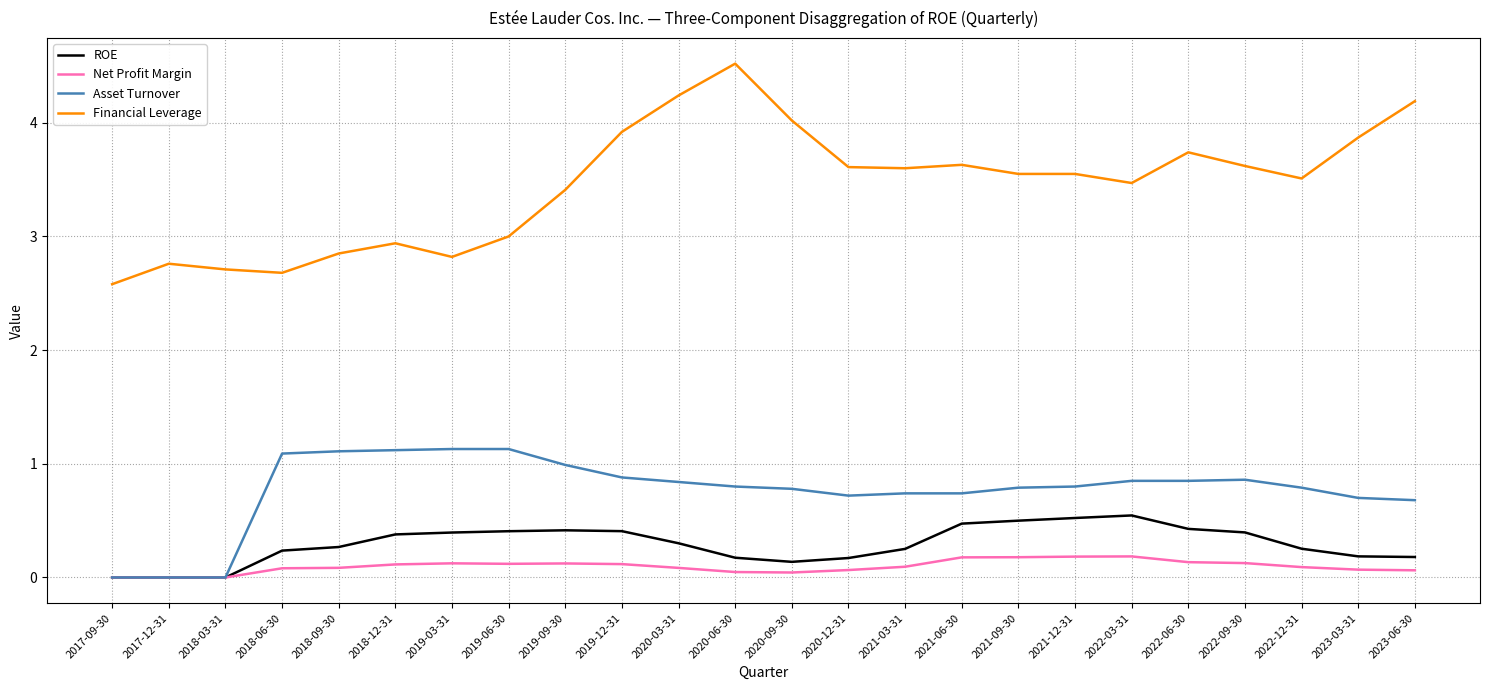

True or false: Net Profit Margin has a value of 0.1 at 2022-12-31.

True